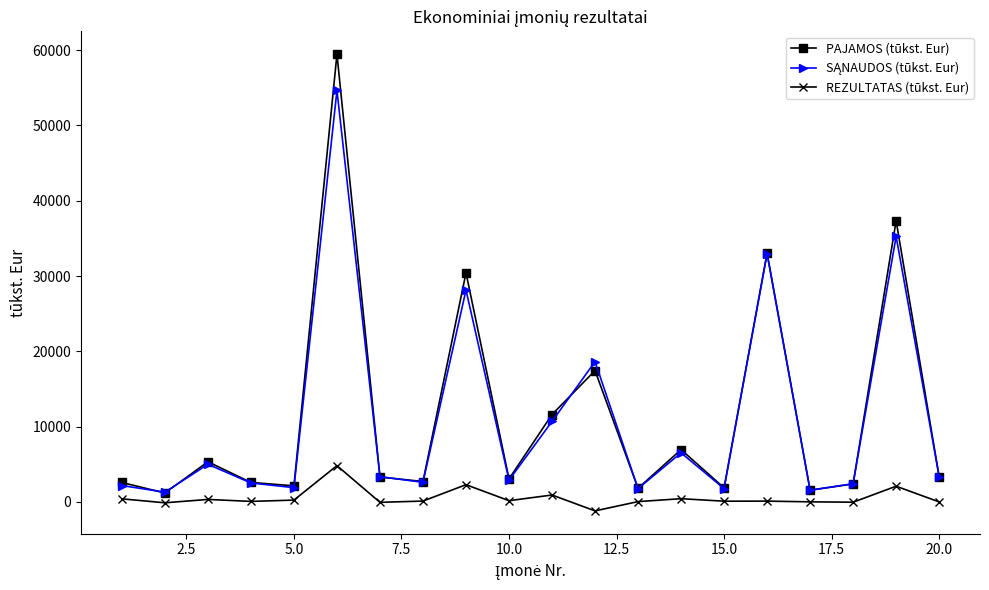

Does the chart have visible grid lines?

No